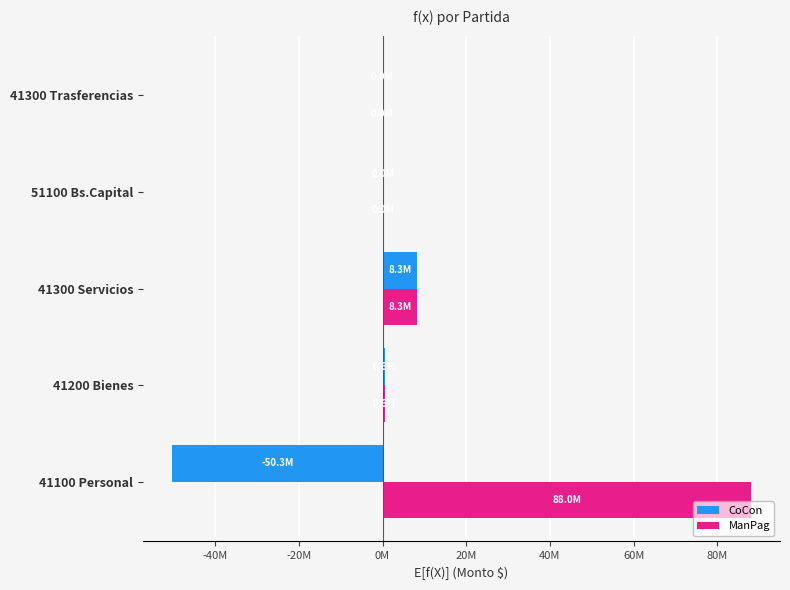

Reading left to right, extract all data points from this chart.

CoCon: -50301916.5	551694.5	8291251.5	47467.0	0.0
ManPag: 88024031.8	551694.5	8293903.2	47467.0	0.0